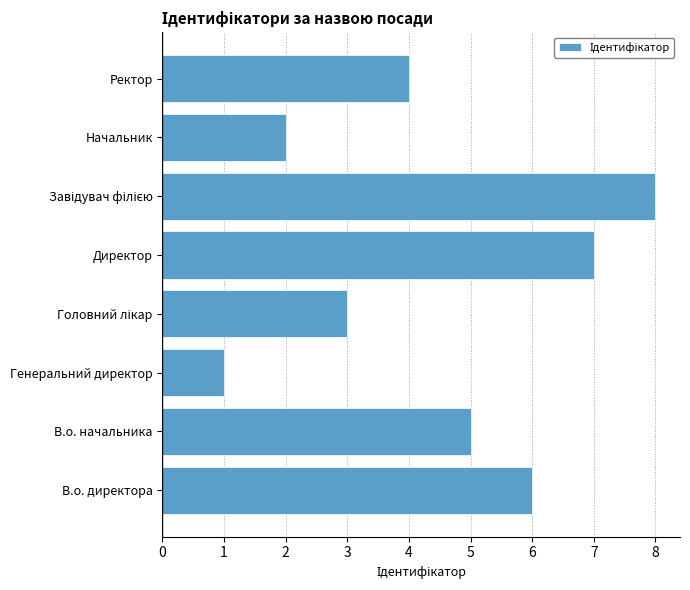

Reading bottom to top, list all the values displayed in this chart.

6	5	1	3	7	8	2	4